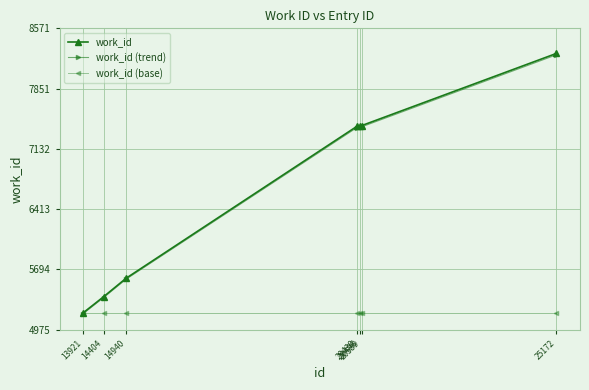

What is the highest value of the work_id (base) series?

5175.0